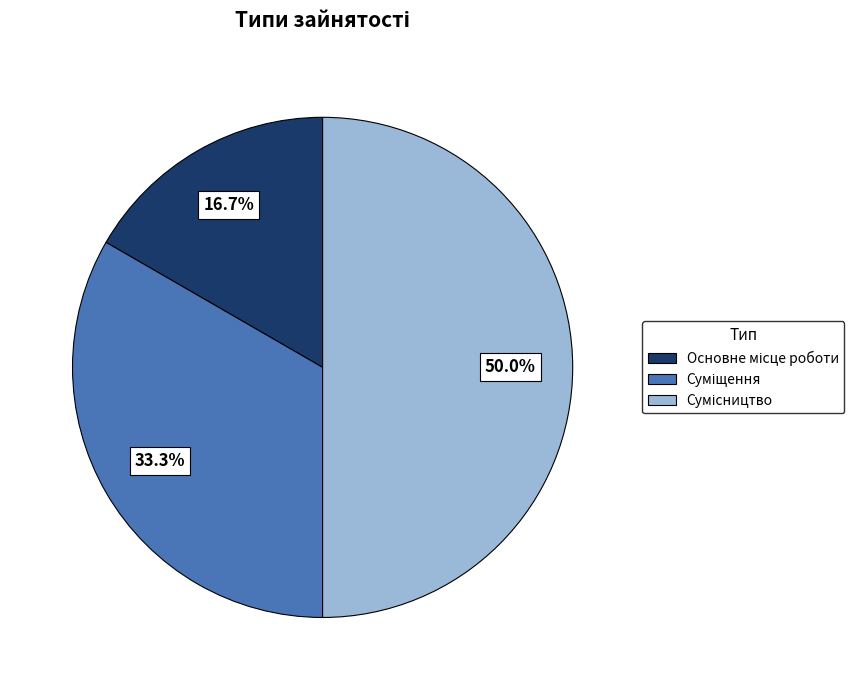

How many segments does this pie chart have?

3